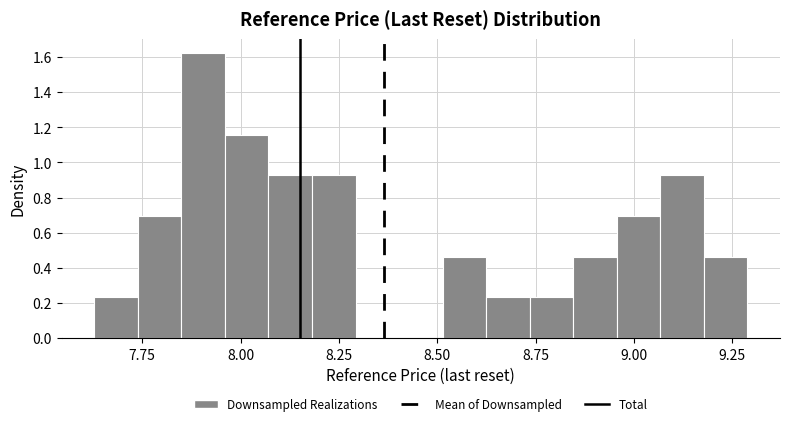

Around what value on the x-axis is the tallest bar? Give the approximate position of its centre, as read against the axis.

7.90